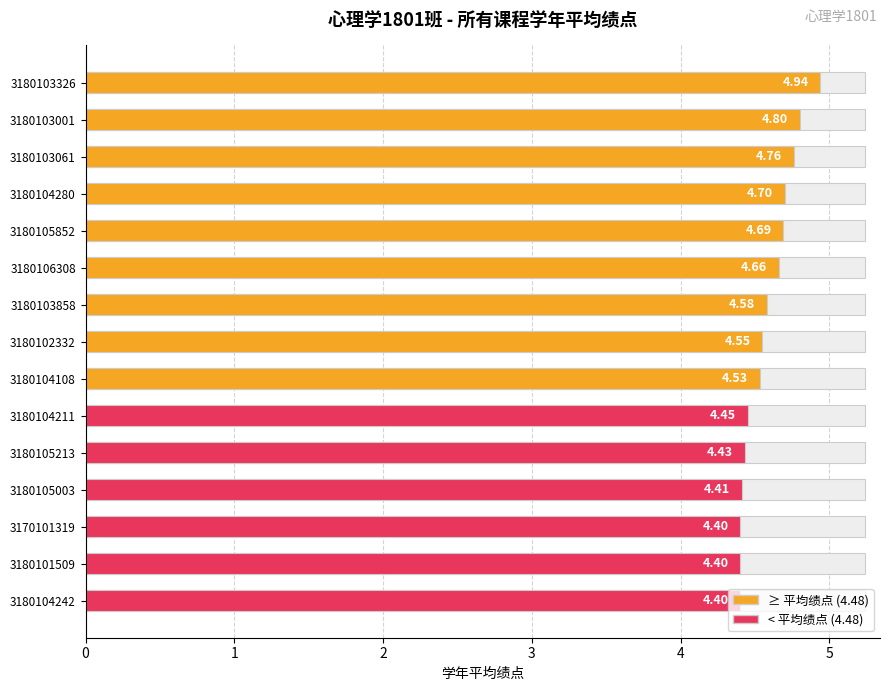

At which category does the chart reach its minimum across all series?

3170101319